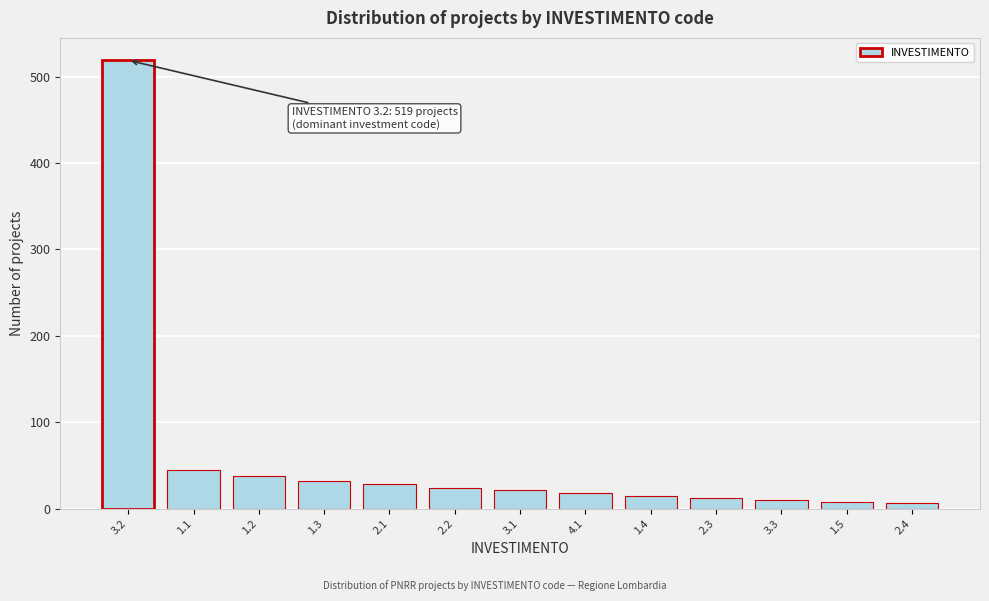

Approximately how many times larger is the value at 2.1 compared to 1.2?

0.7